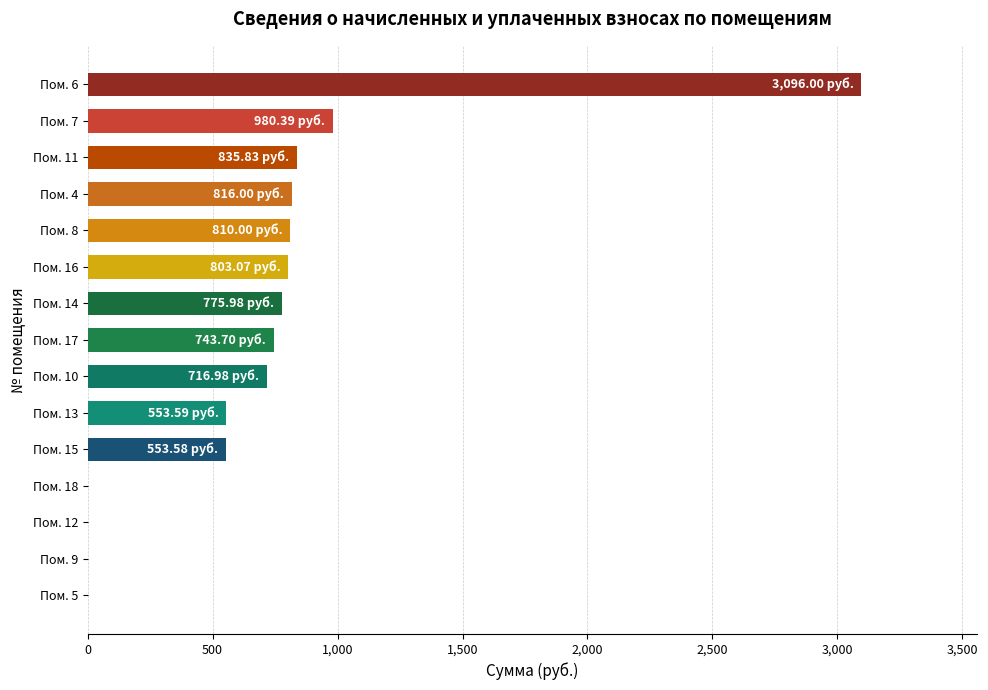

What is the change in value from Пом. 9 to Пом. 11?

+835.8